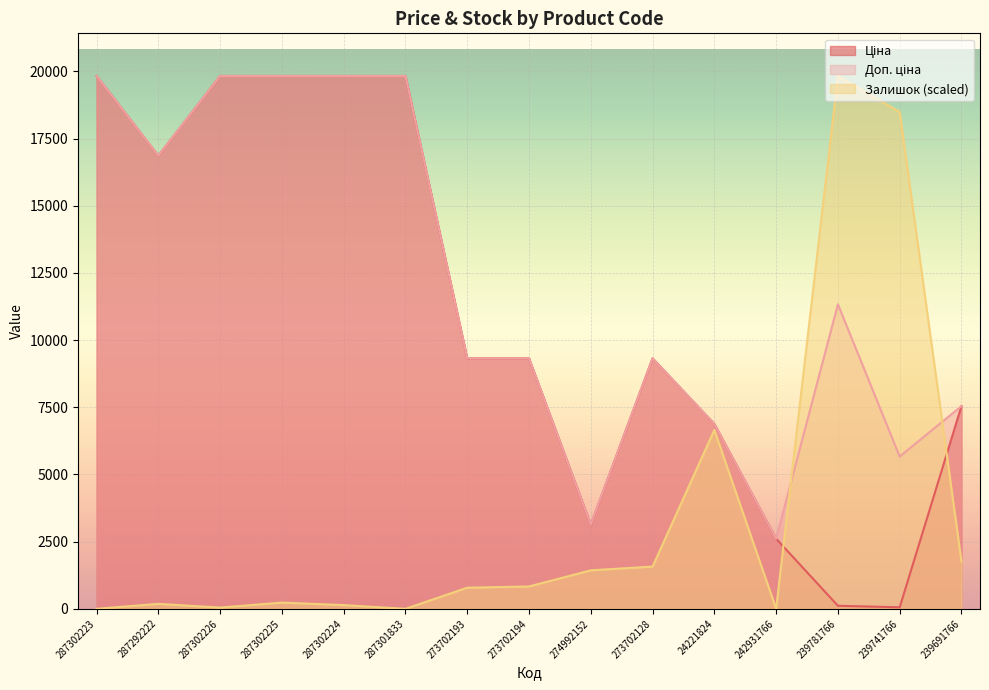

What is the difference between the maximum and minimum values in the Ціна series?

19774.4